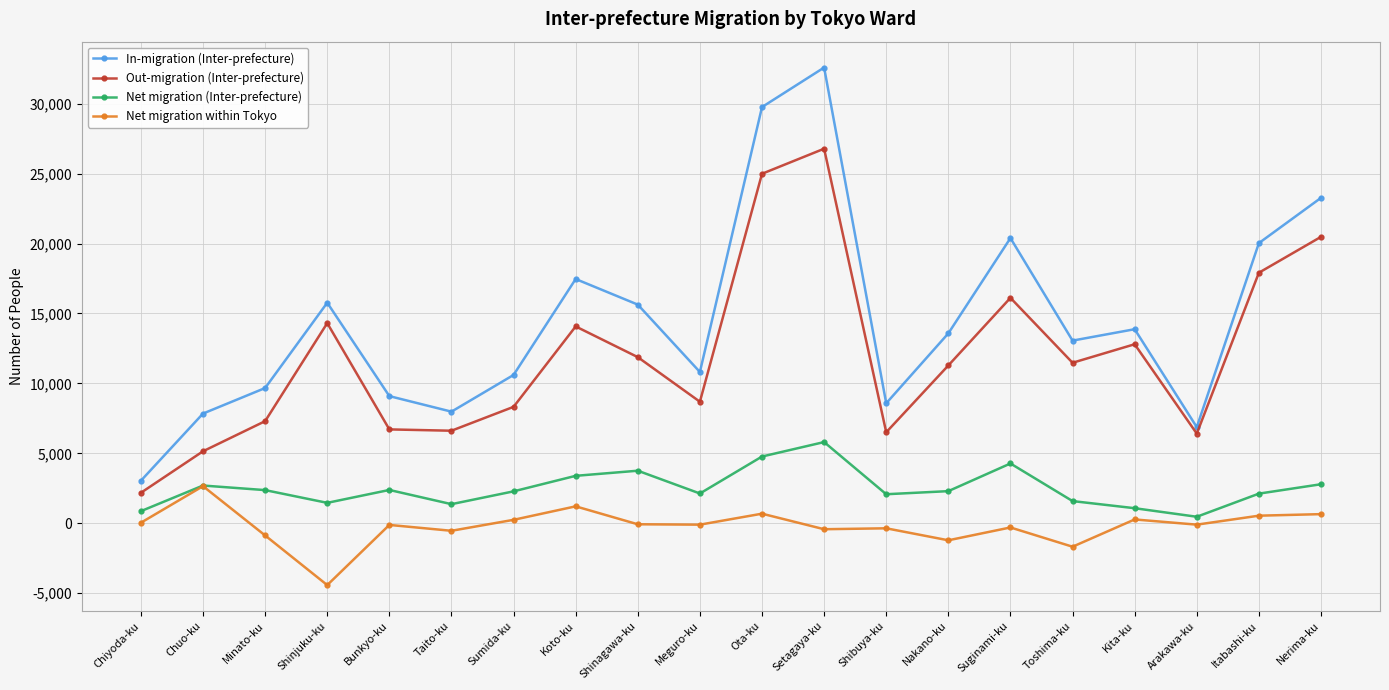

At which label does Out-migration (Inter-prefecture) first exceed 11475?

Shinjuku-ku